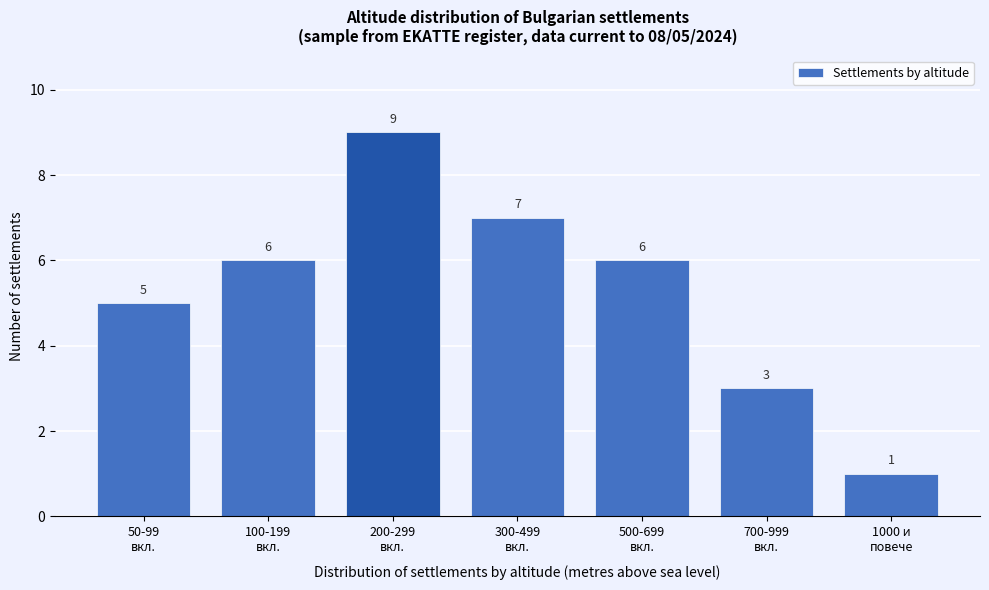

Reading left to right, transcribe all the data shown in this chart.

5	6	9	7	6	3	1